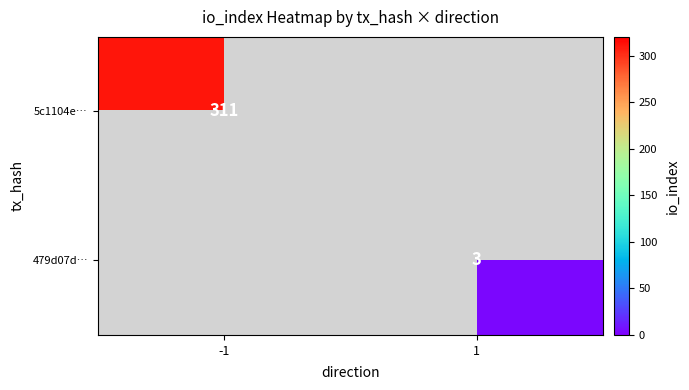

At which category does the chart reach its peak across all series?

-1